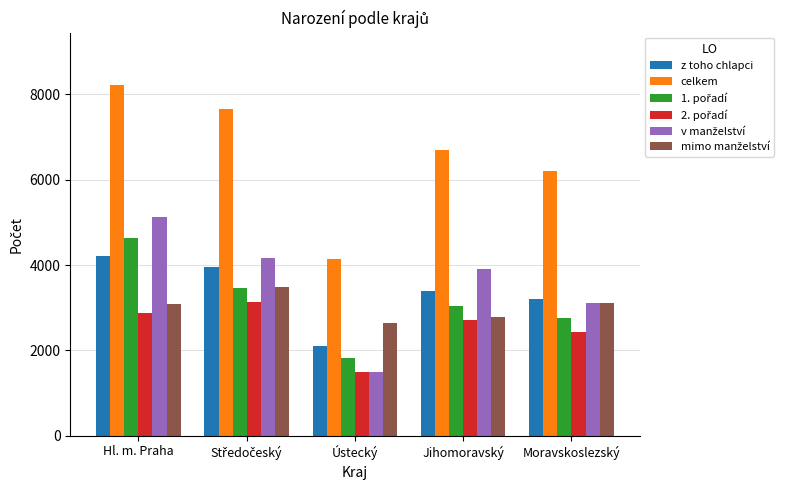

Which series has the largest range (max minus min)?

celkem